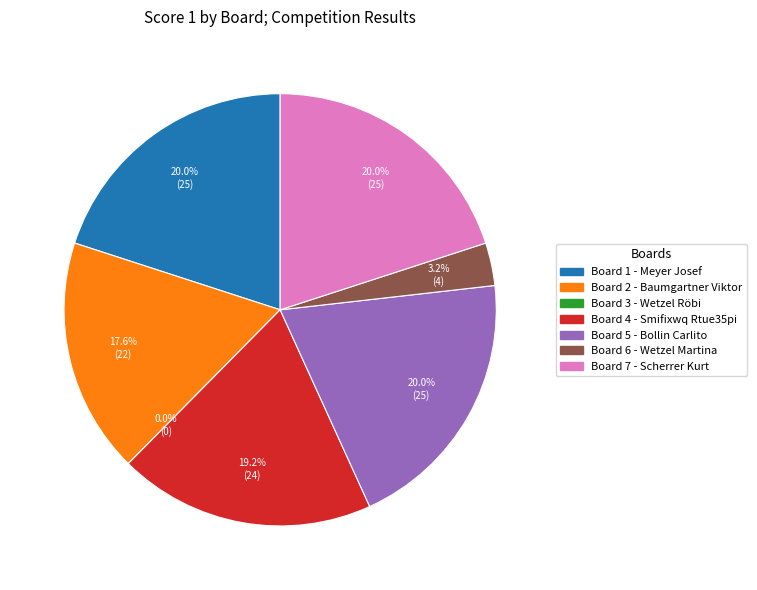

Is there a majority slice in this chart?

No